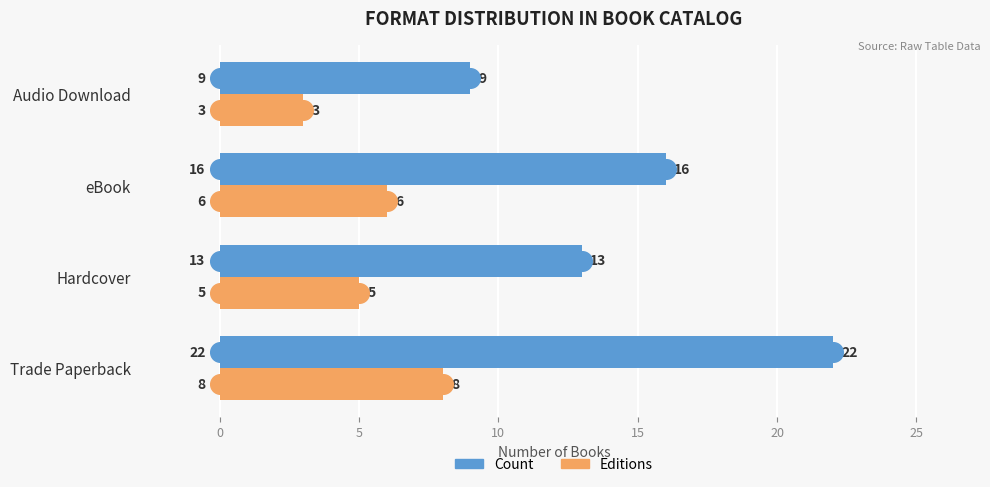

Is the value of Count at eBook greater than the value of Editions at eBook?

Yes